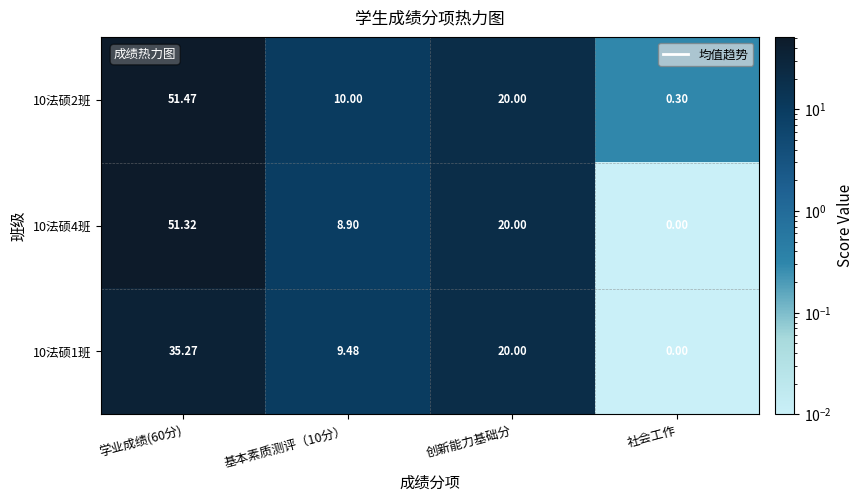

Which category has the highest value across all series?

学业成绩(60分)